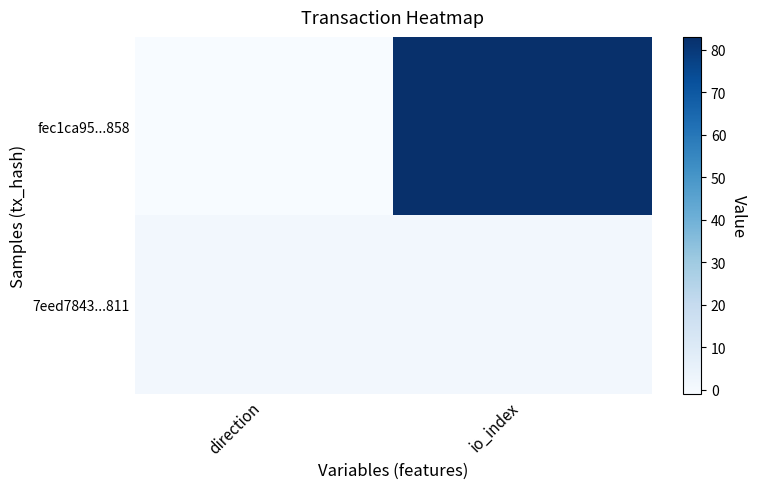

At which category is the sum across all series the highest?

io_index